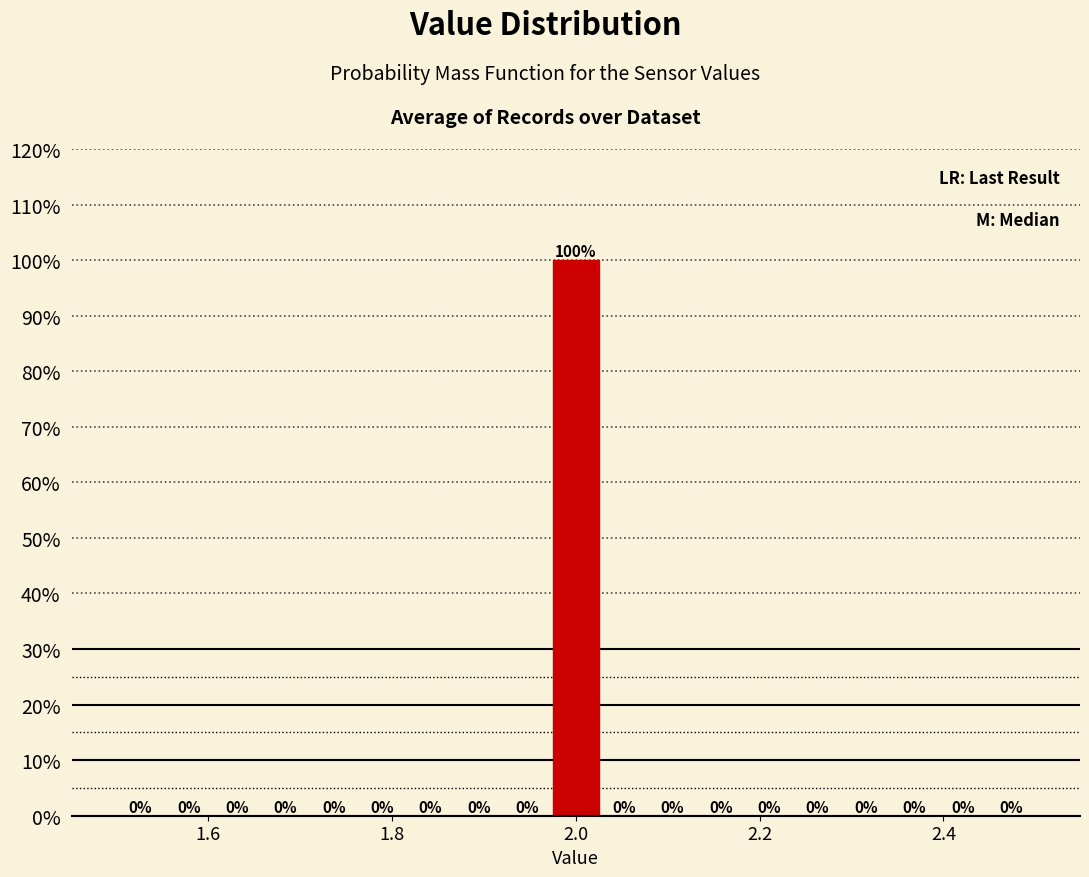

Around what value on the x-axis is the tallest bar? Give the approximate position of its centre, as read against the axis.

2.00